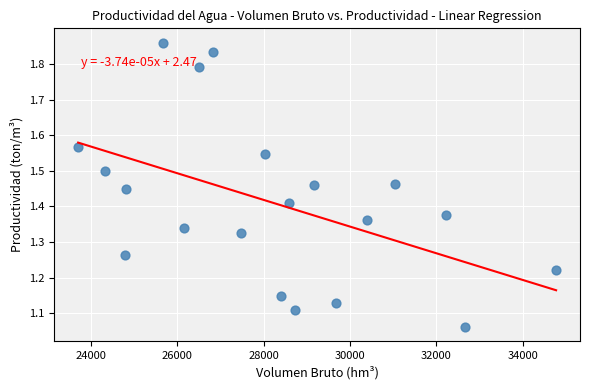

What is the range of X values (max minus min)?

11074.3